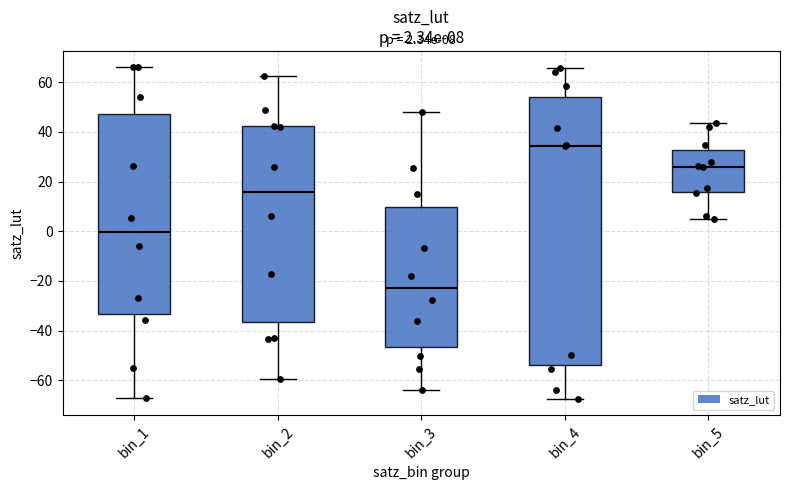

Comparing the boxes themselves (not the whiskers), which one is the tallest?

bin_4